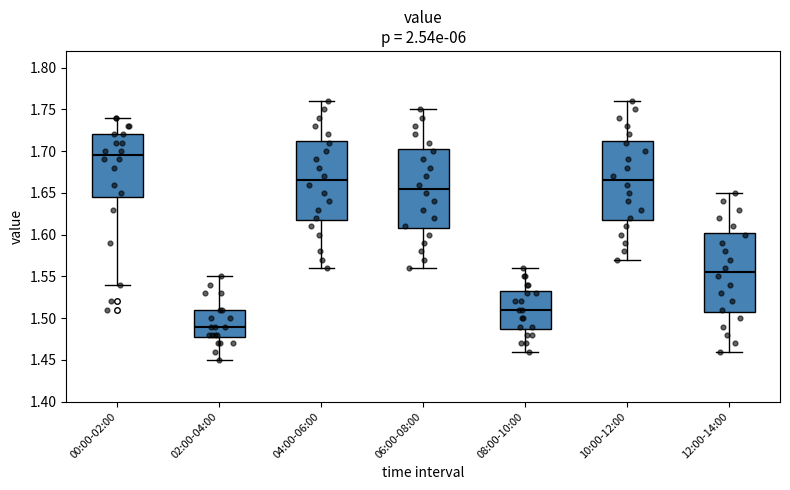

Which box has the lowest median line?

02:00-04:00